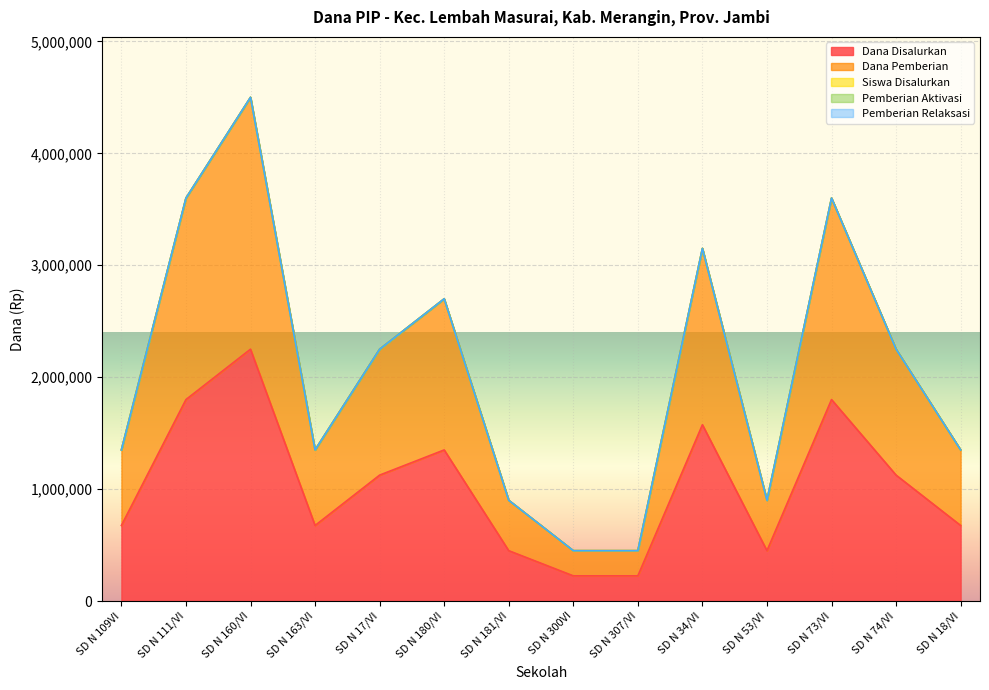

The value of Dana Pemberian at SD N 300VI is 450000. True or false?

True